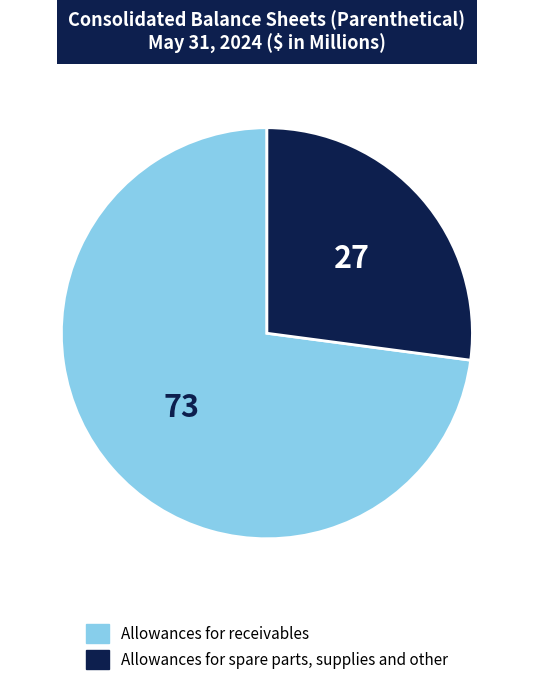

Rank the categories by value from lowest to highest.

Allowances for spare parts, supplies and other, Allowances for receivables